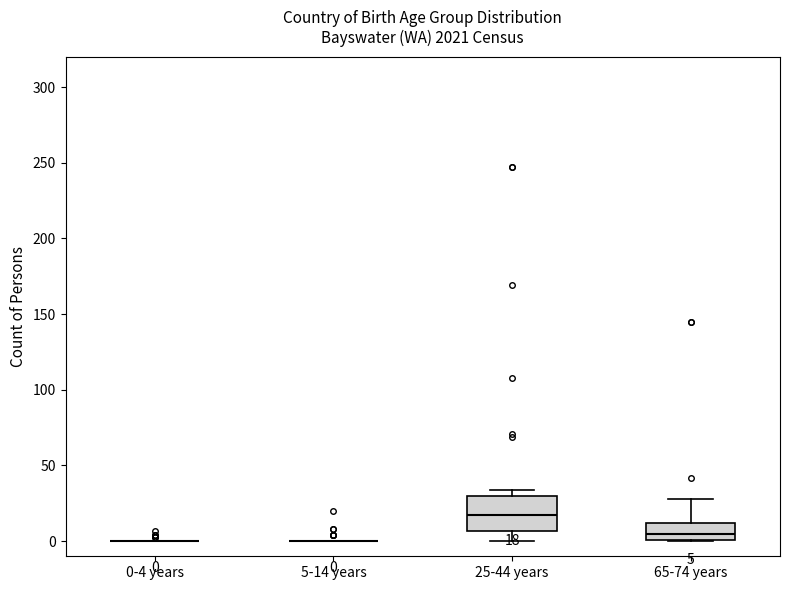

Comparing the boxes themselves (not the whiskers), which one is the tallest?

25-44 years